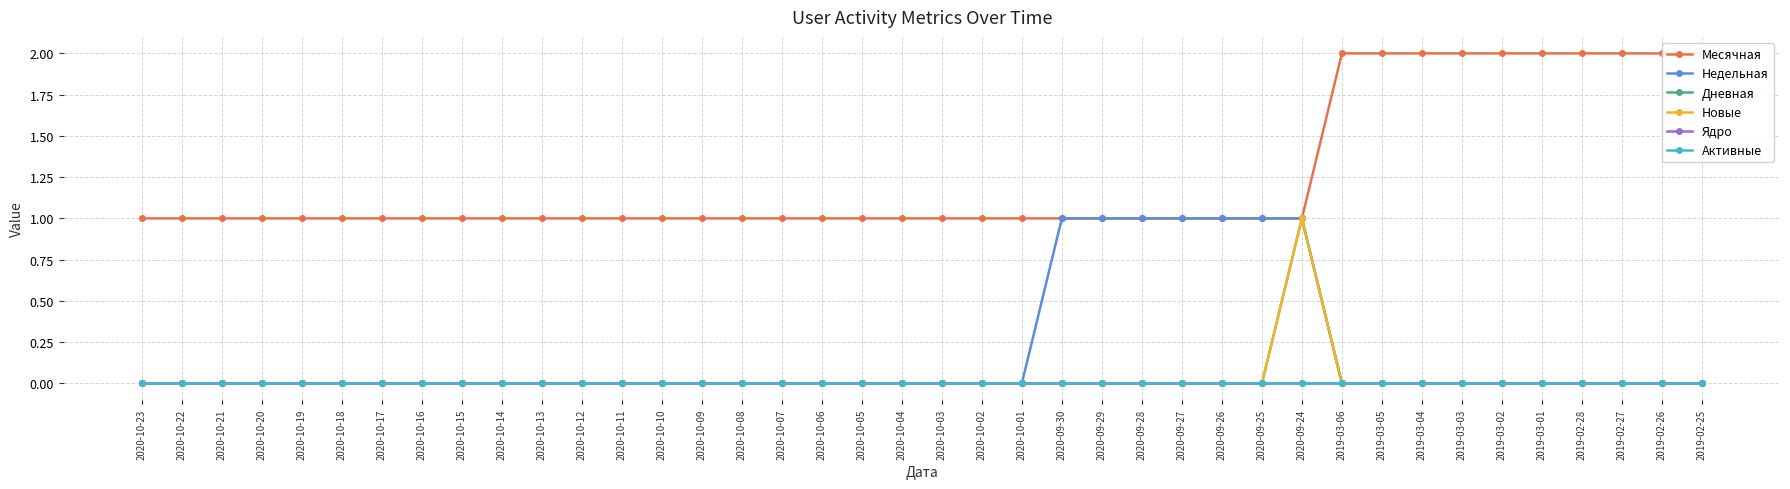

Does the chart have visible grid lines?

Yes